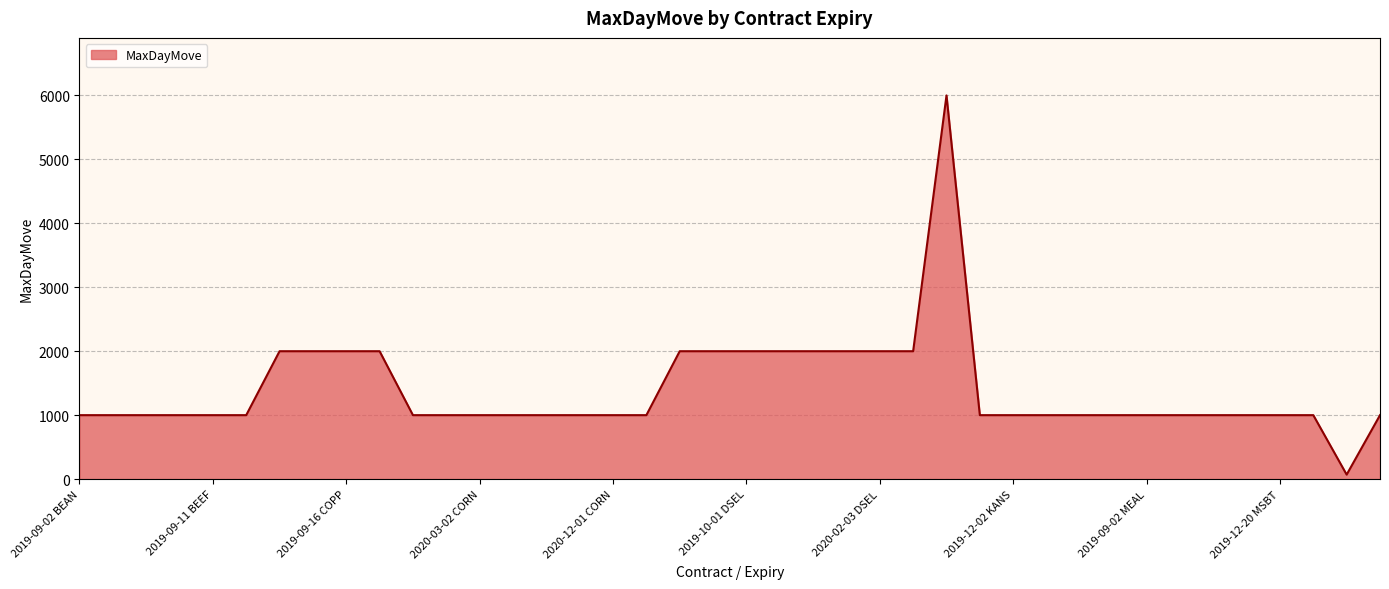

What is the maximum value shown in the chart?

6000